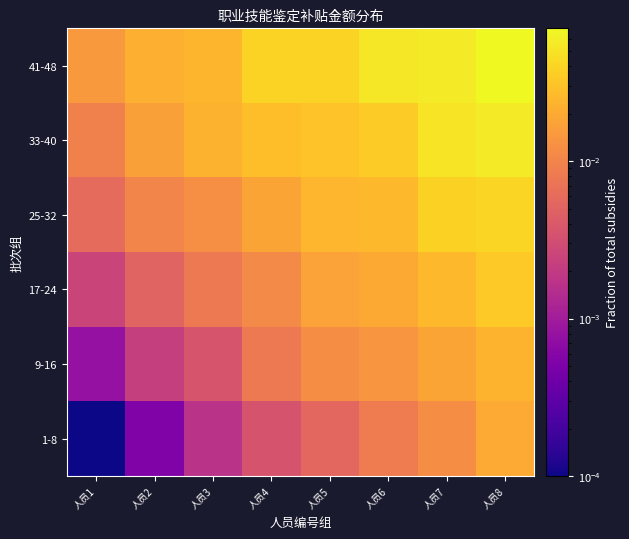

What is the total value across all series at 人员7?

0.2